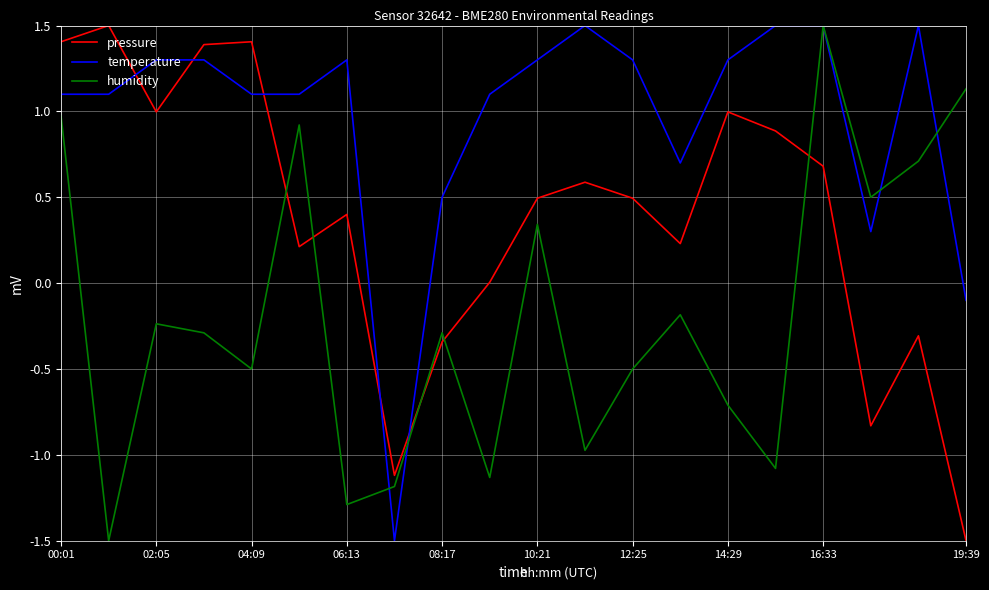

What is the greatest value displayed?

1.5